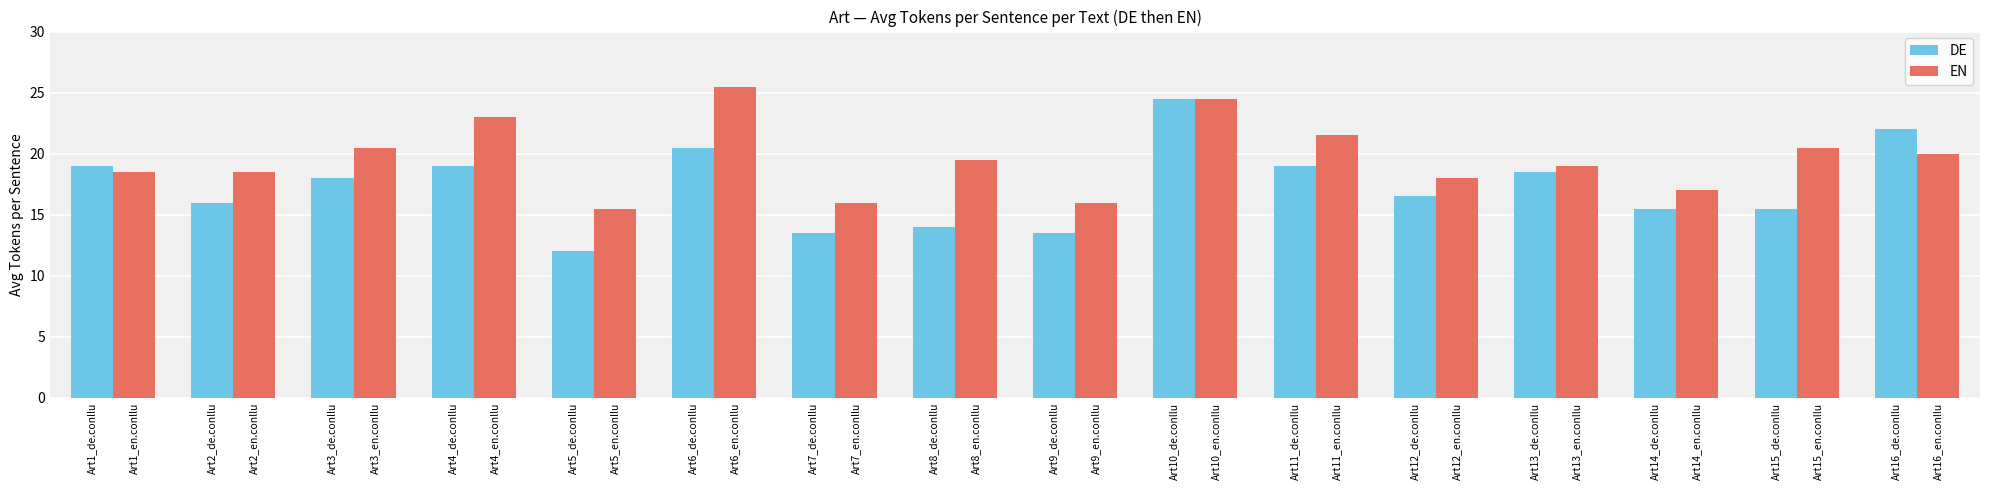

What is the spread (max minus min) of values at Art8_de.conllu?

5.5